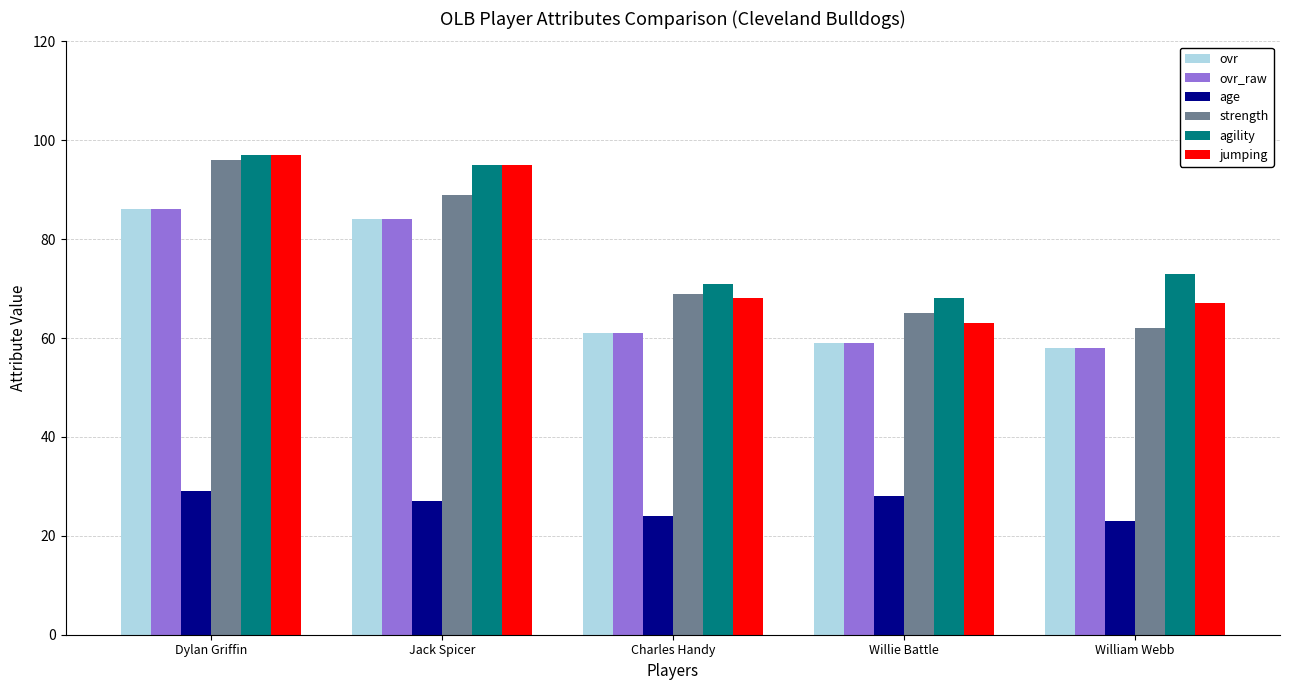

How many data points does each series have?

5